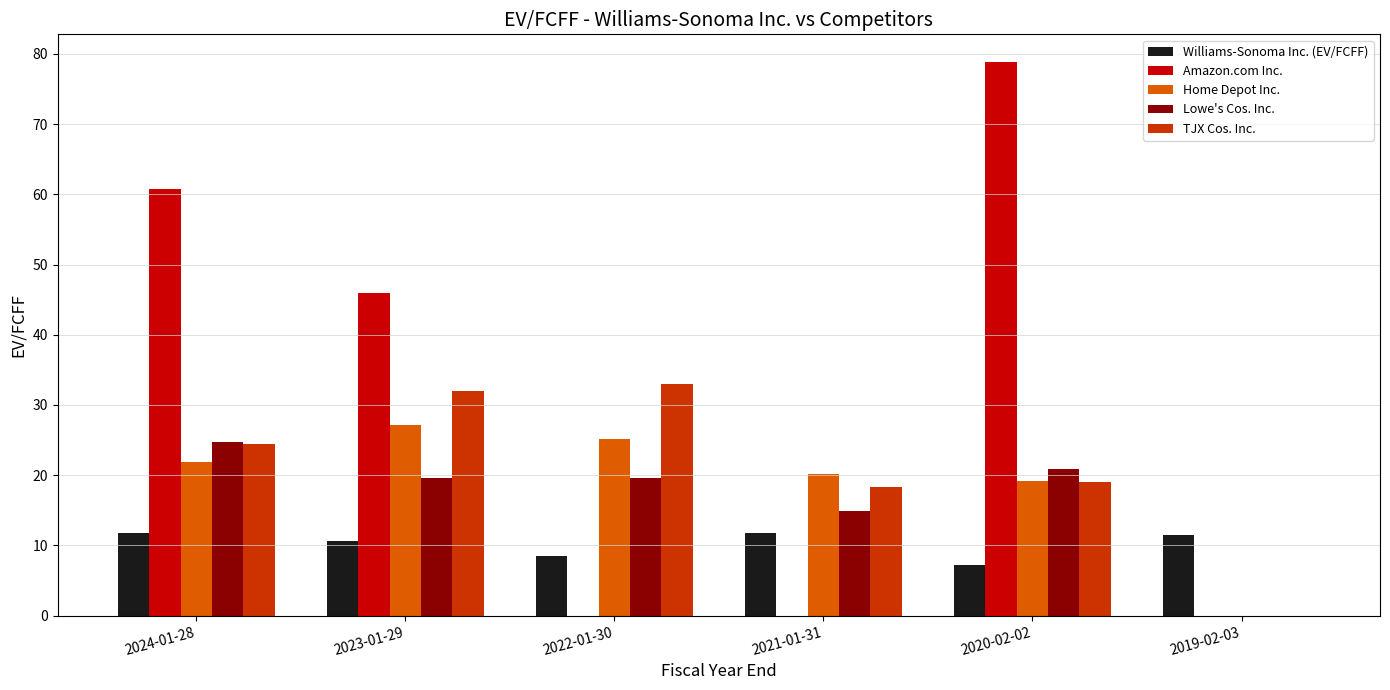

What is the spread (max minus min) of values at 2021-01-31?

20.2